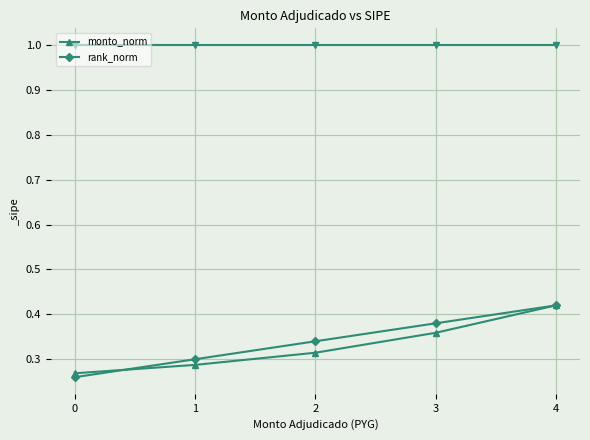

Which category has the highest value in the rank_norm series?

4